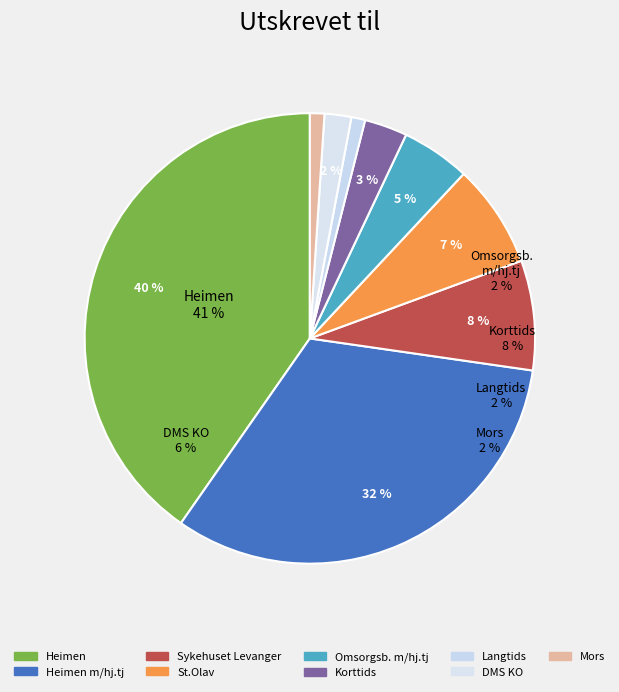

Is it true that 2010 is 33% of the pie?

False